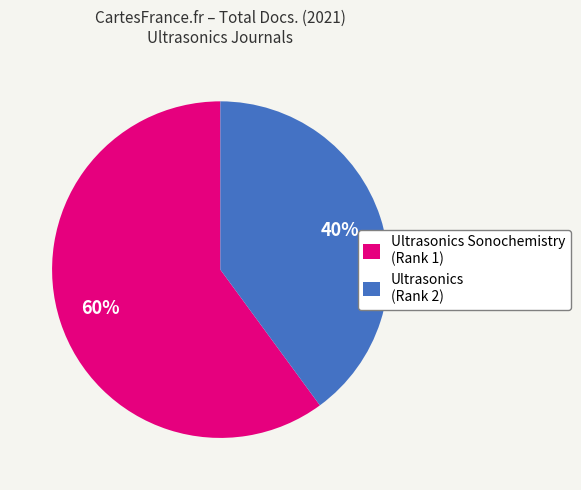

How many segments does this pie chart have?

2